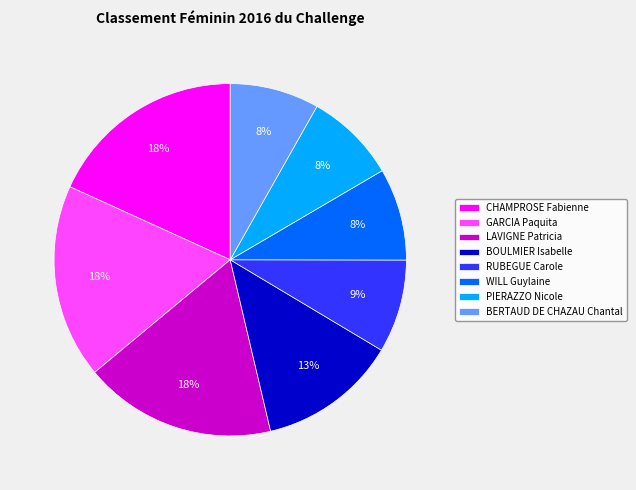

To the nearest percent, what portion does WILL Guylaine represent?

8%